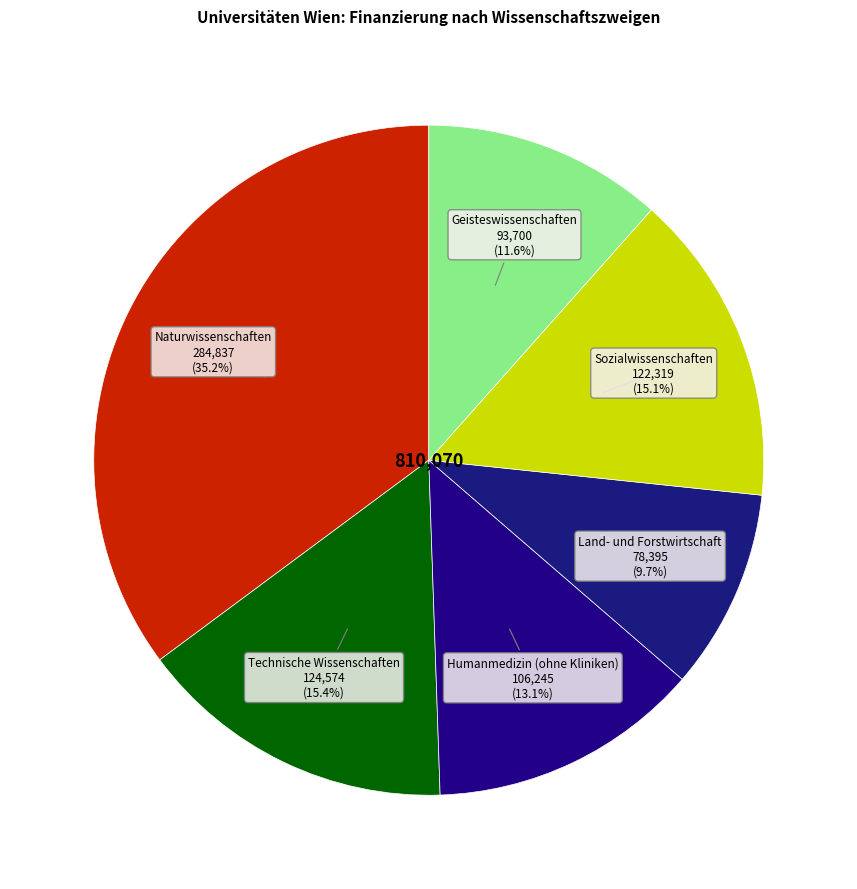

How many slices are in this pie chart?

6